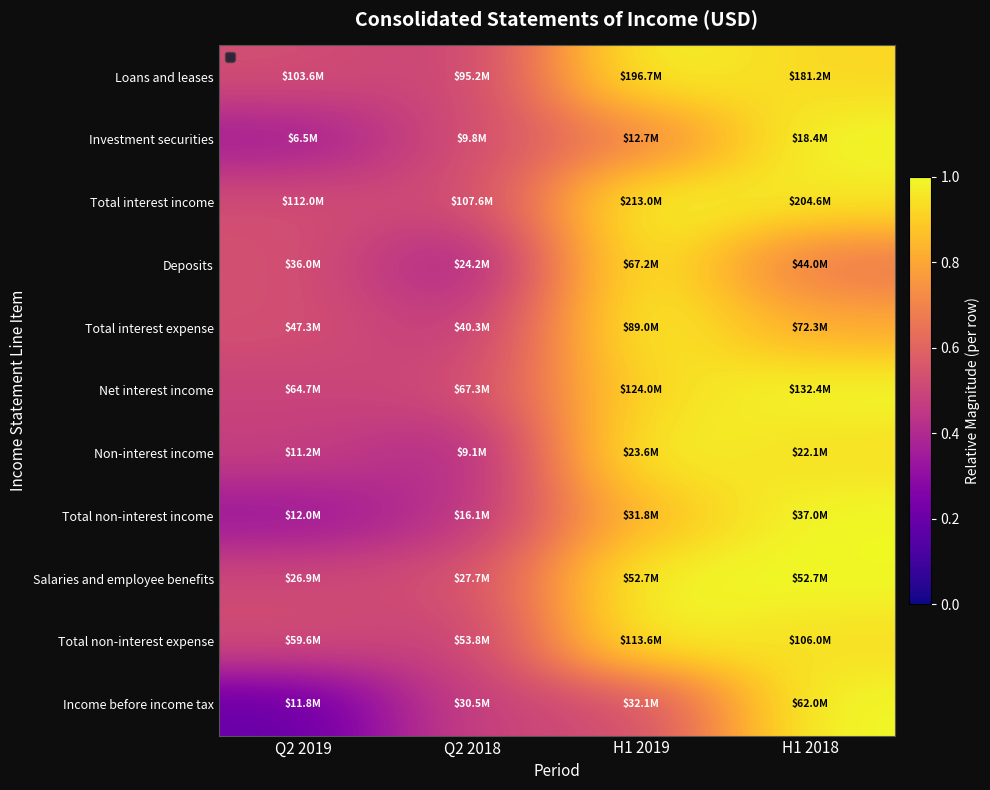

Which label corresponds to the largest value in the chart?

H1 2019